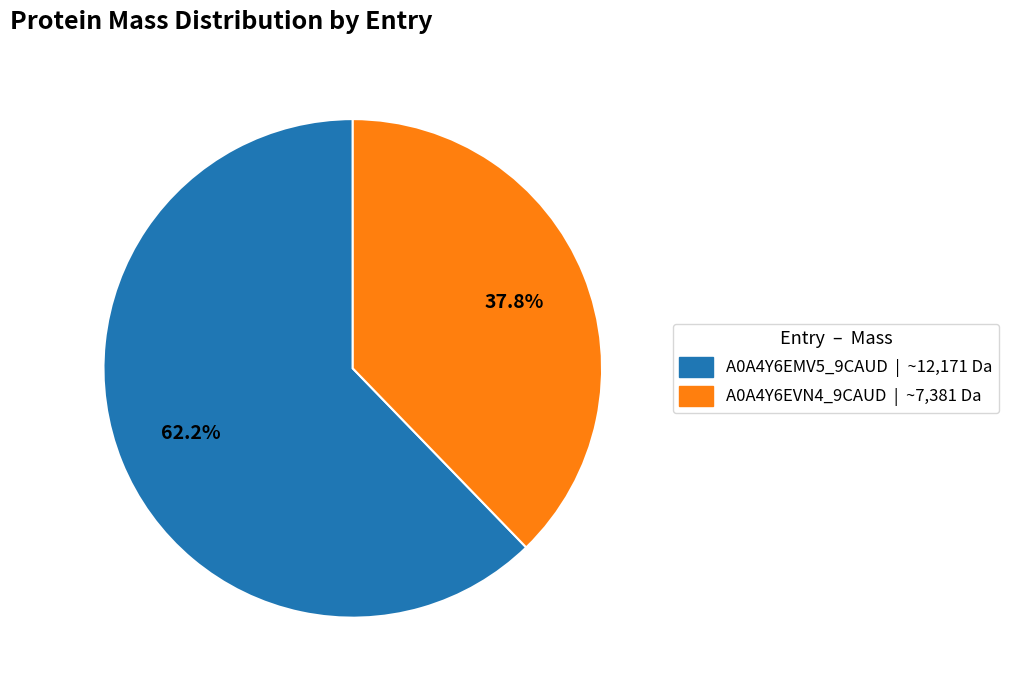

Count the number of slices in the pie.

2